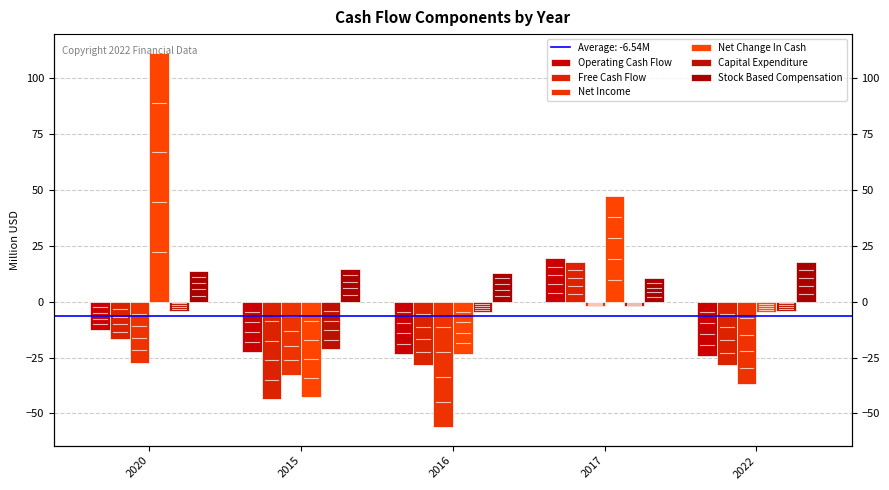

Between 2015 and 2017, which series saw the biggest shift?

Net Change In Cash